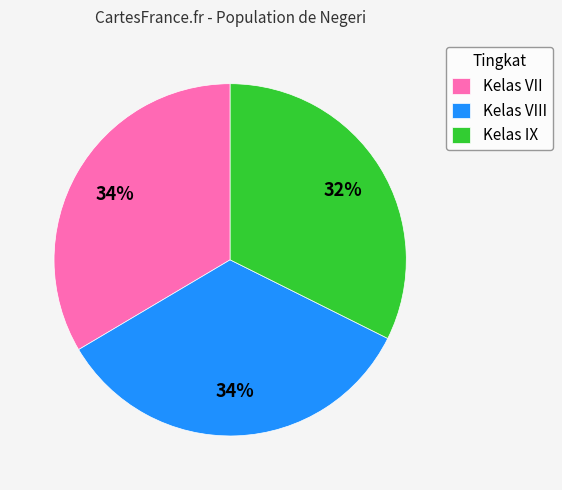

The Kelas VII slice represents 28% of the pie. True or false?

False